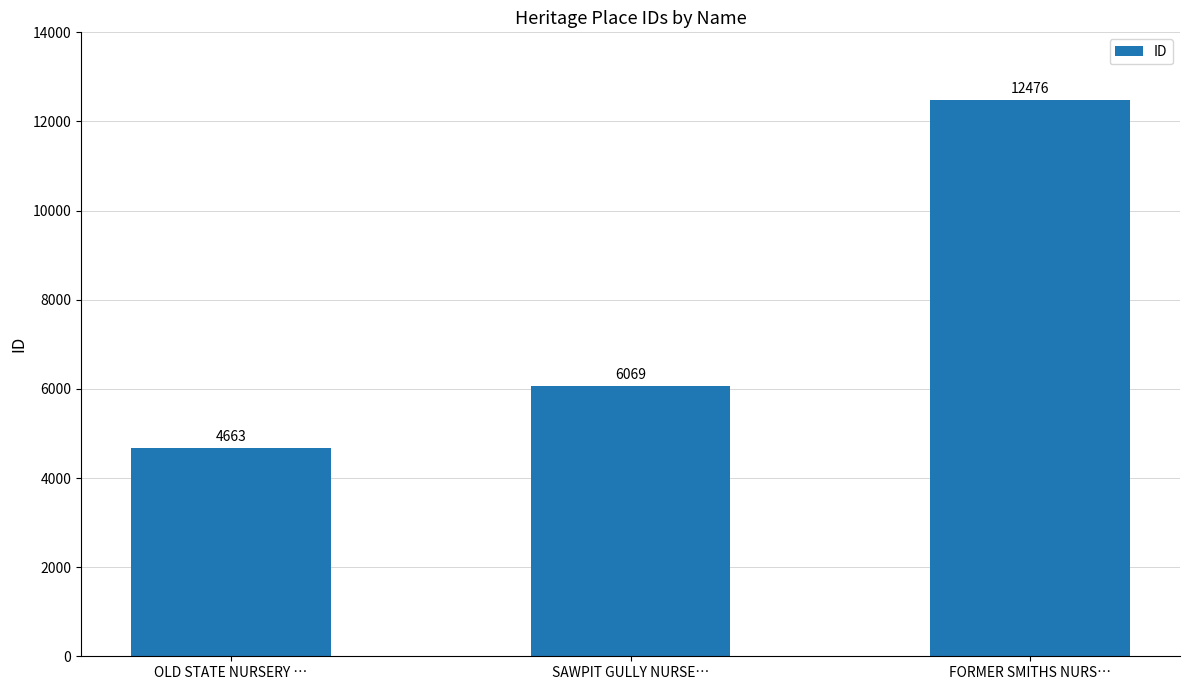

Which label corresponds to the largest value in the chart?

FORMER SMITHS NURS…